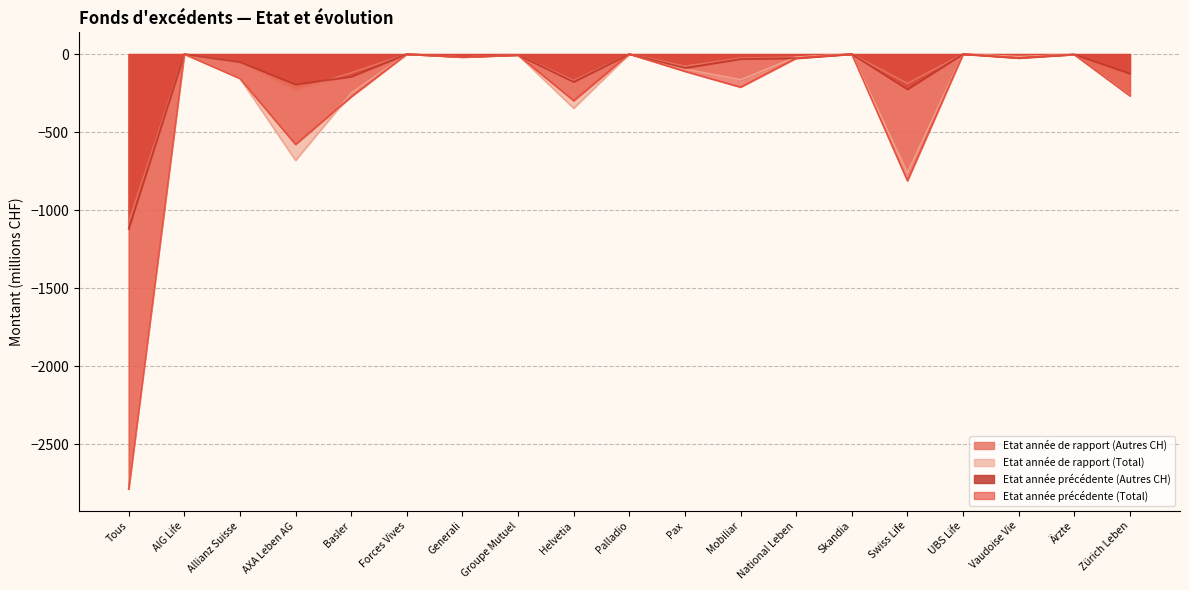

What is the label of the 15th point from the right?

Basler